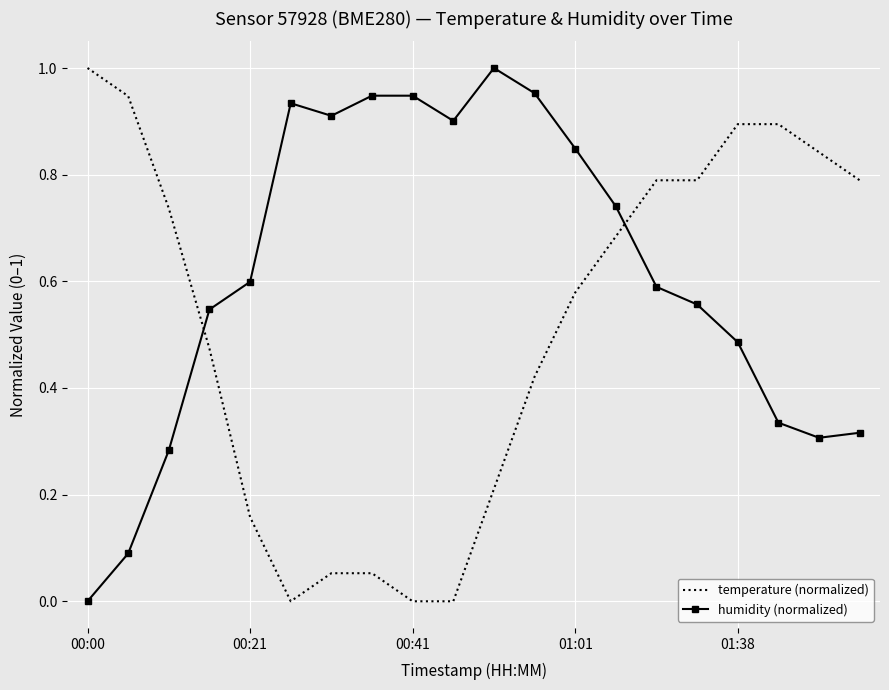

How many times do temperature (normalized) and humidity (normalized) cross each other?

2